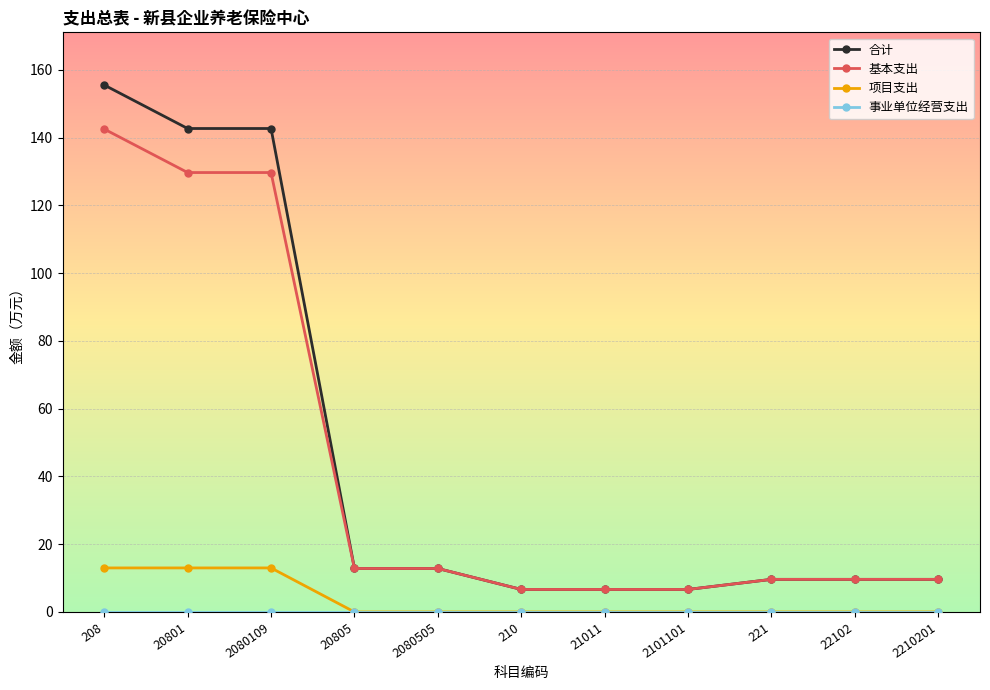

Is it true that 基本支出 equals 129.7 at 2080109?

True